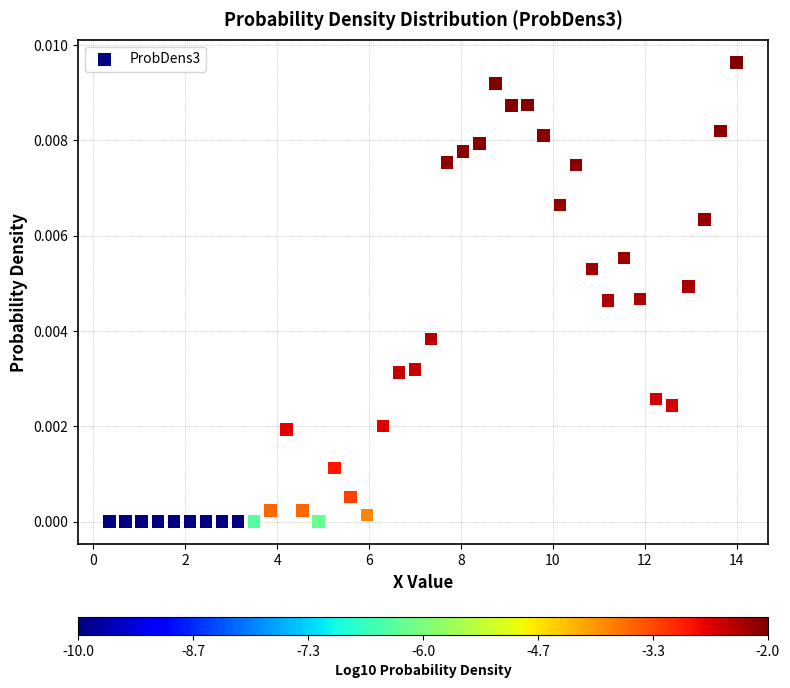

What is the range of X values (max minus min)?

13.7